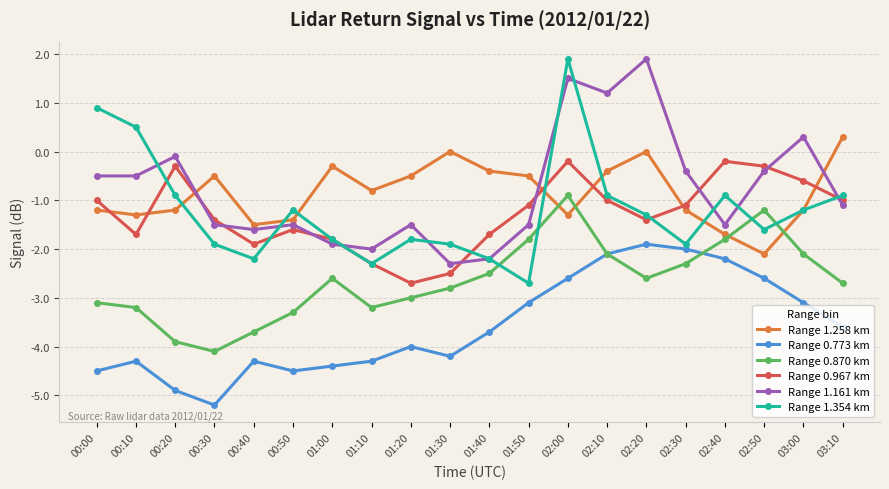

What is the lowest value of the Range 0.967 km series?

-2.7